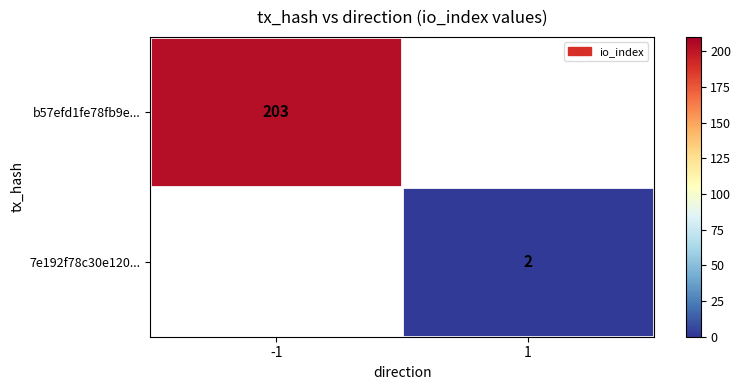

Is it true that 7e192f78c30e120... equals 2 at 1?

True